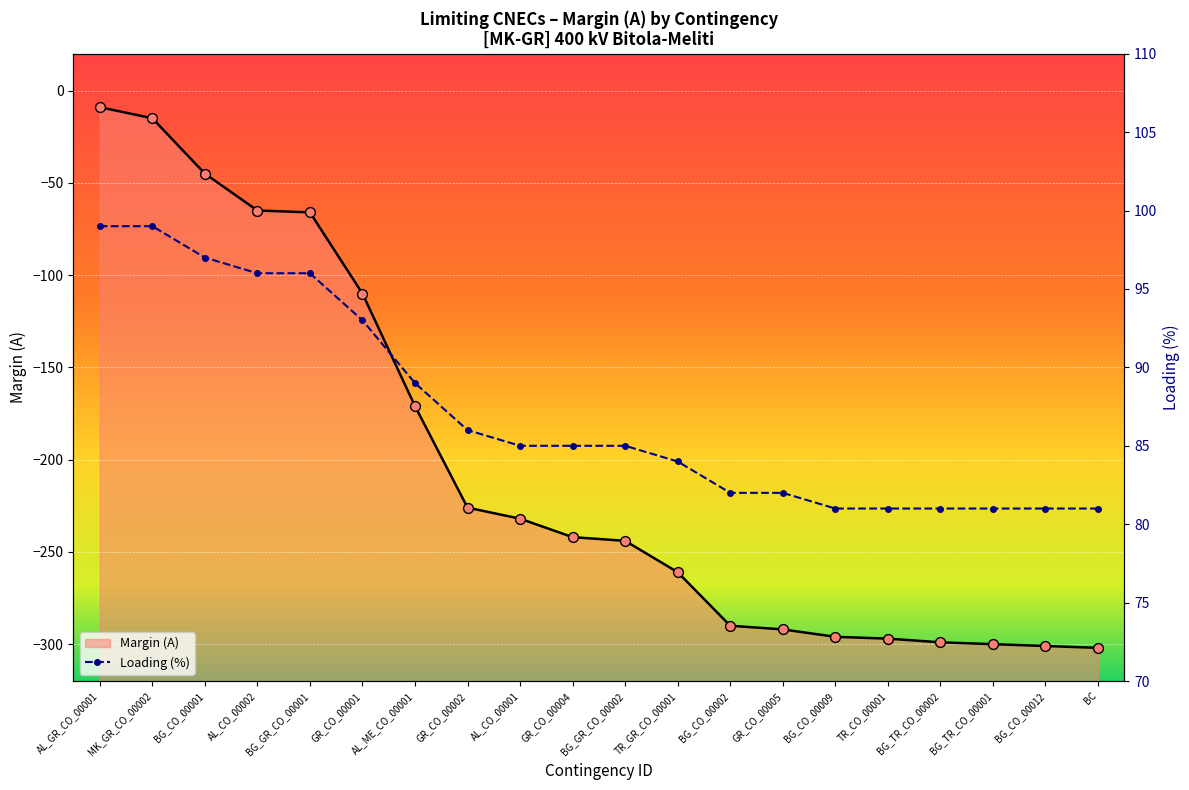

What is the change in value from BG_CO_00002 to BC?

-12